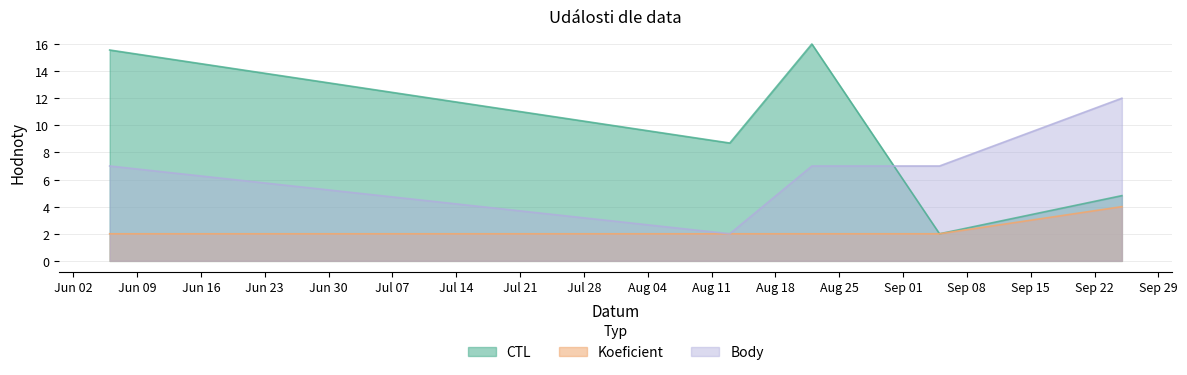

Between which two adjacent categories do Body and CTL first intersect?

2020-08-22 and 2020-09-05